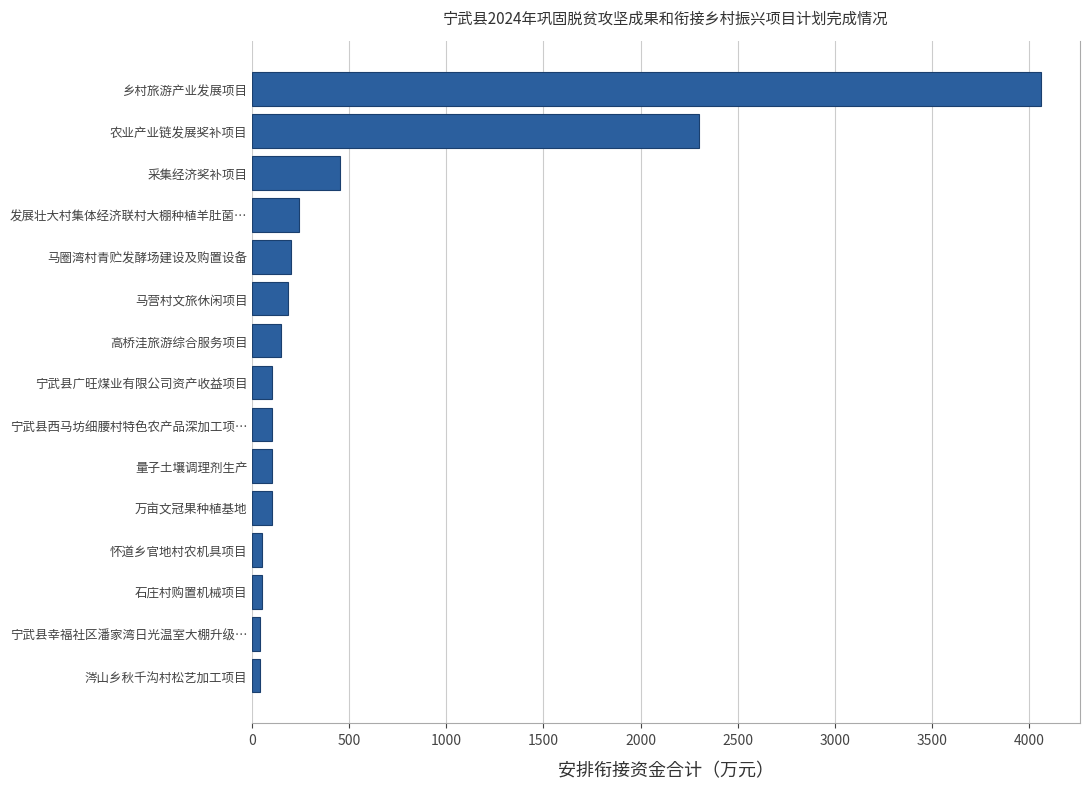

What is the sum of all values?

8168.1